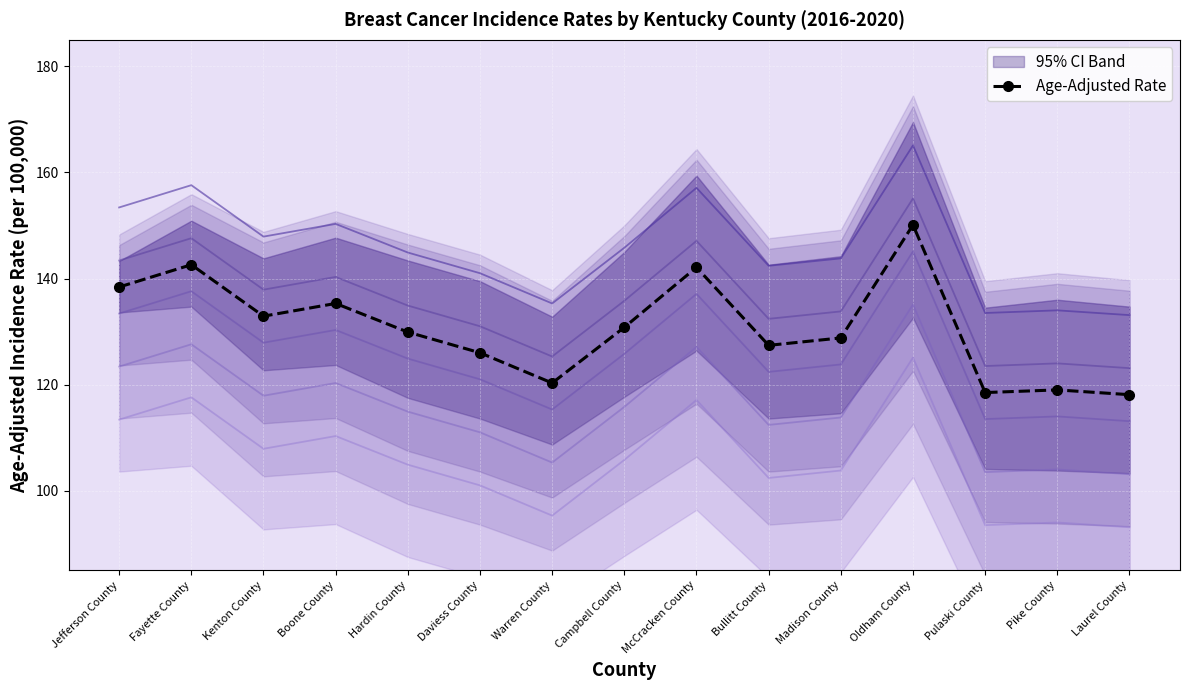

How many values exceed 129?

8